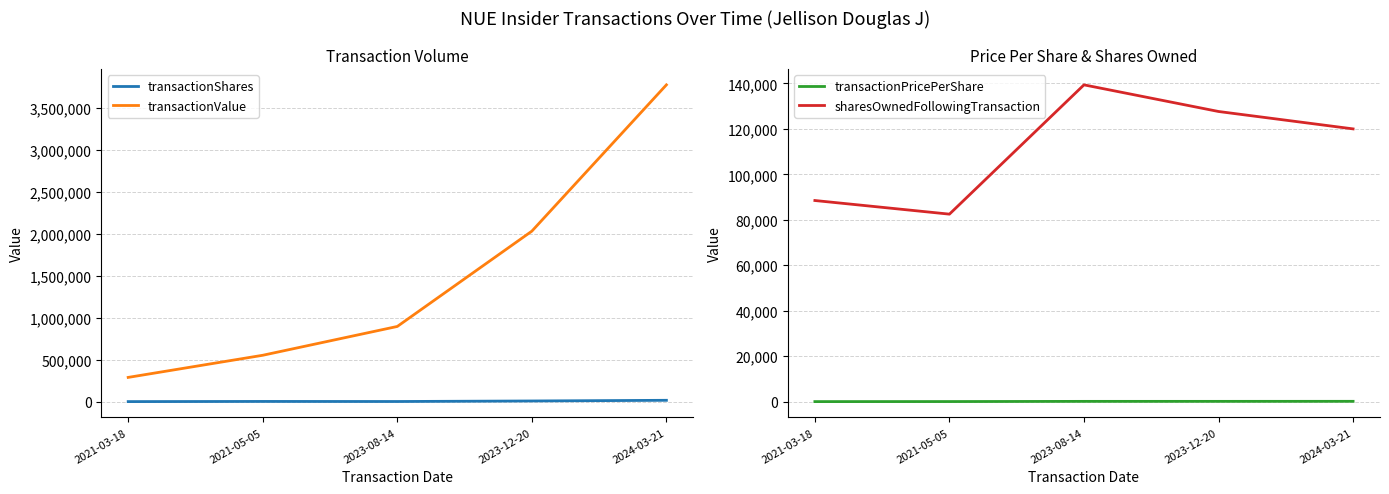

At which category is the sum across all series the highest?

2024-03-21